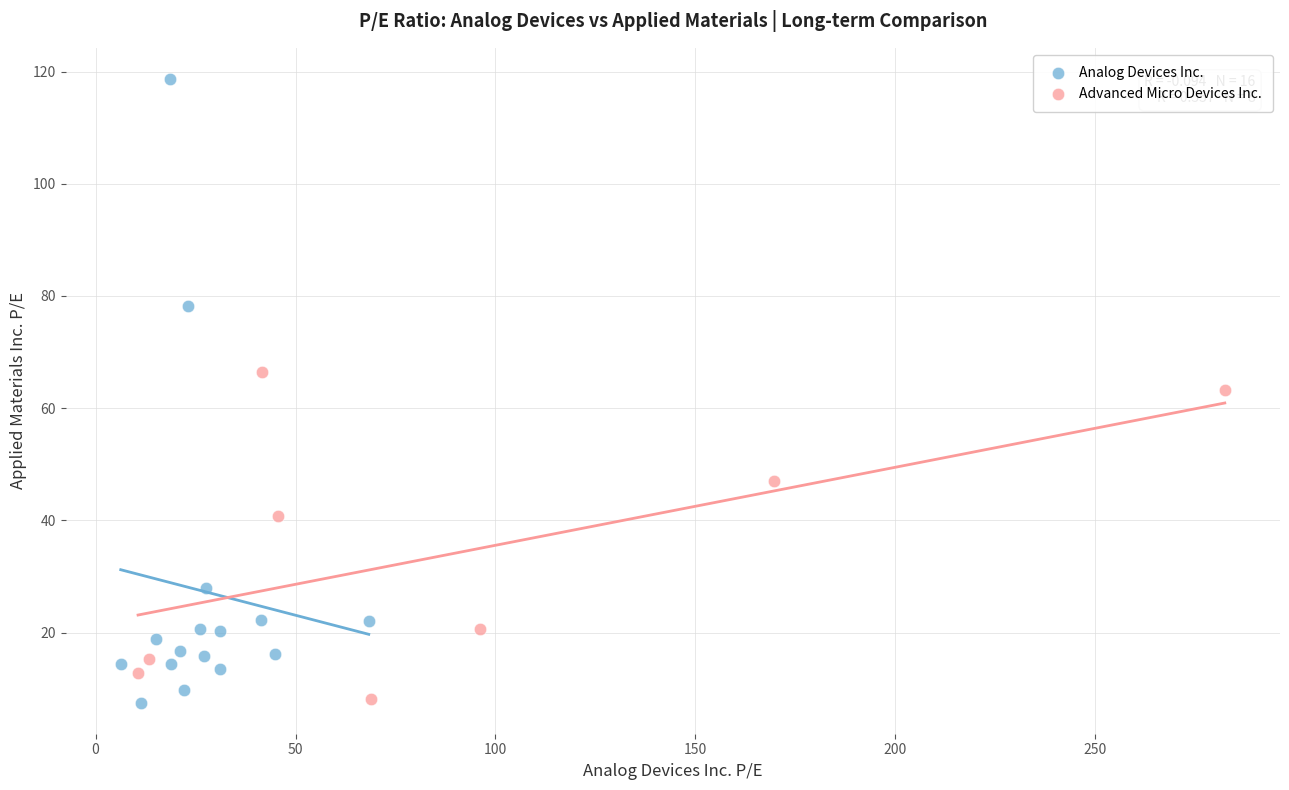

Which series contains the highest Y value?

Analog Devices Inc.